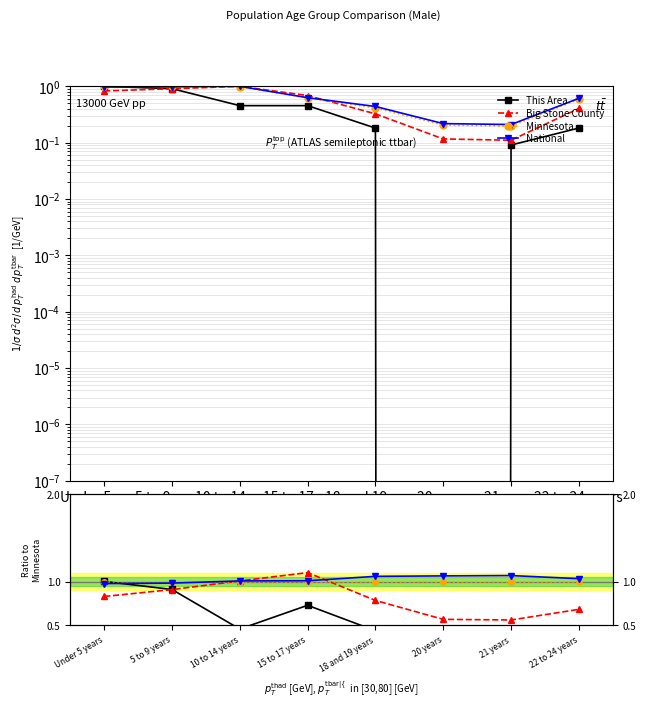

True or false: Minnesota and National intersect in this chart.

True